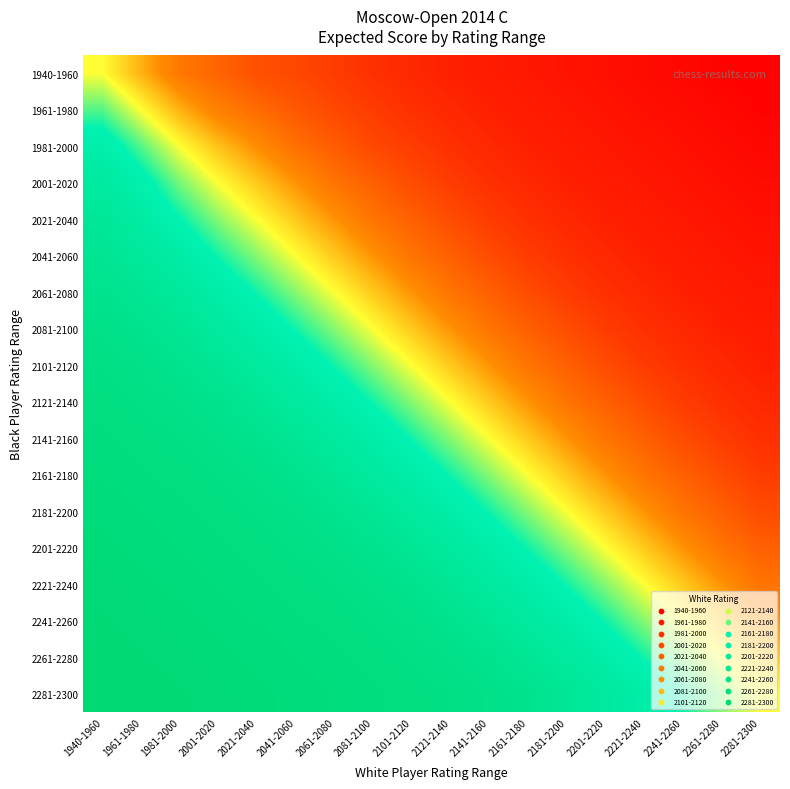

How many data points does each series have?

18